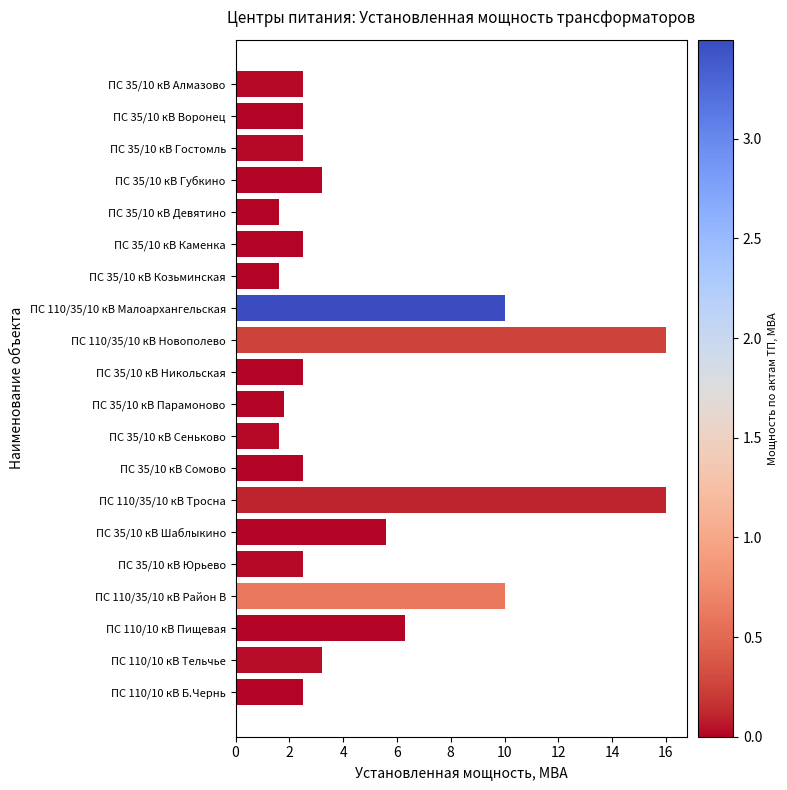

What is the difference between the maximum and minimum values?

14.4